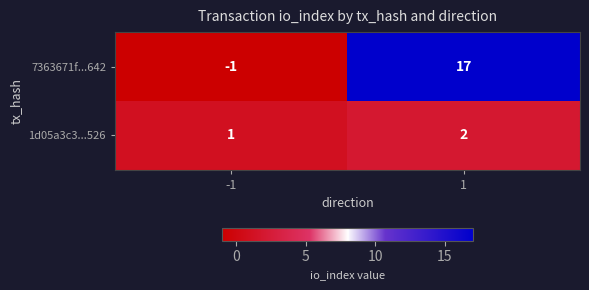

Which series has the largest range (max minus min)?

7363671f...642